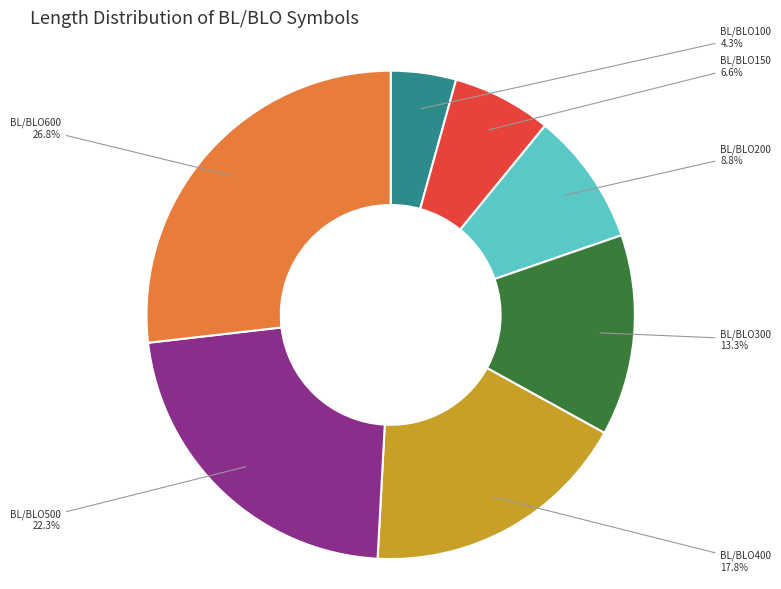

Is there a majority slice in this chart?

No